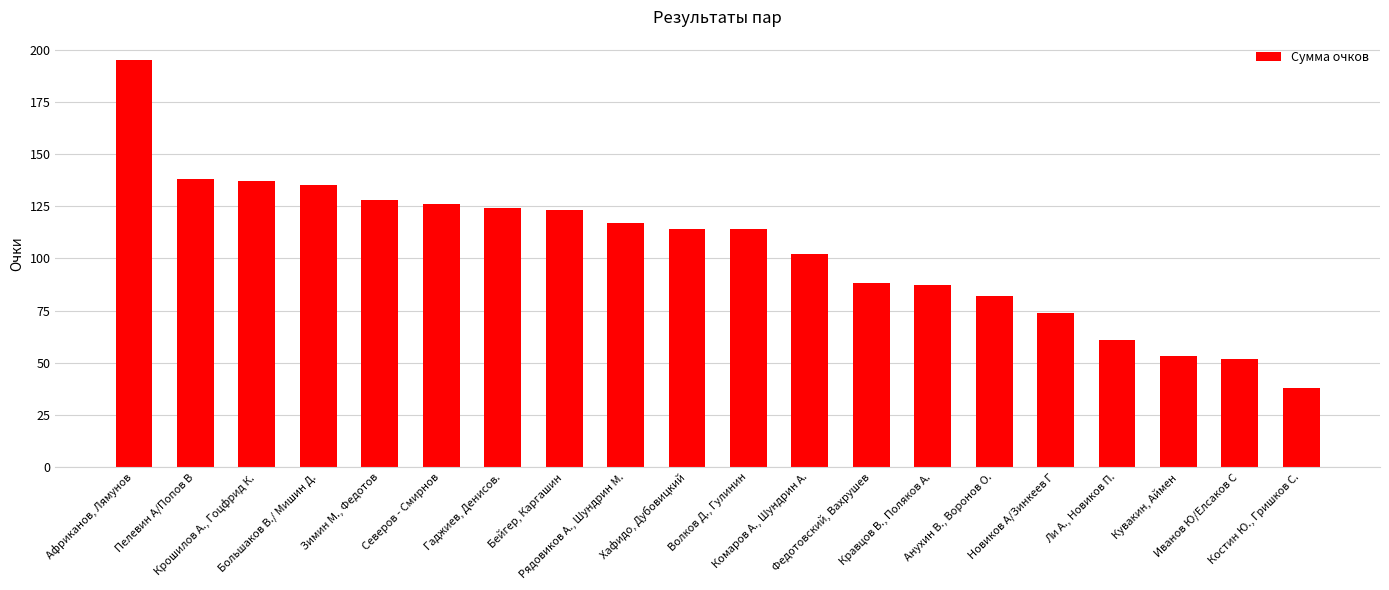

What is the difference between the maximum and minimum values?

157